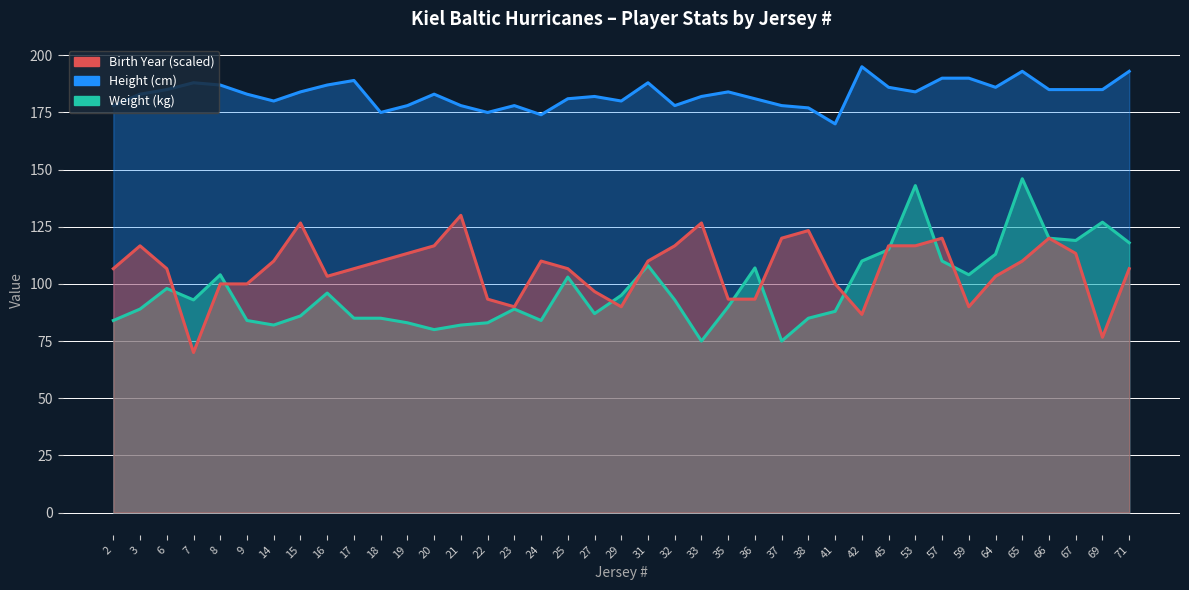

At which category does the chart reach its minimum across all series?

7